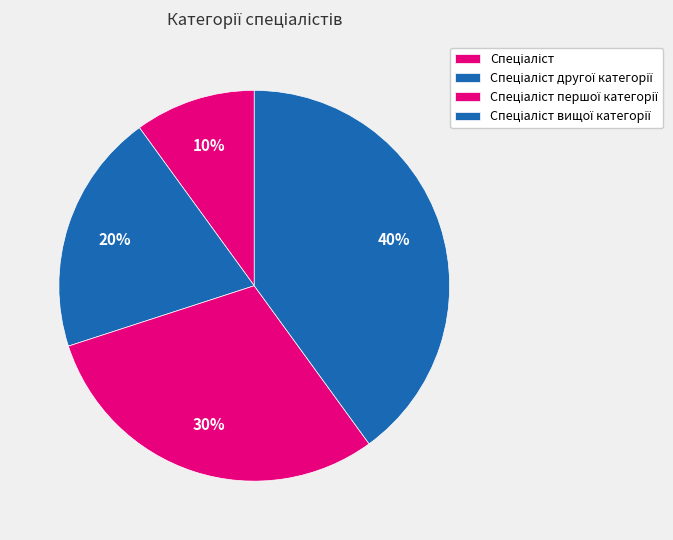

Does Спеціаліст другої категорії represent more than half of the total?

No